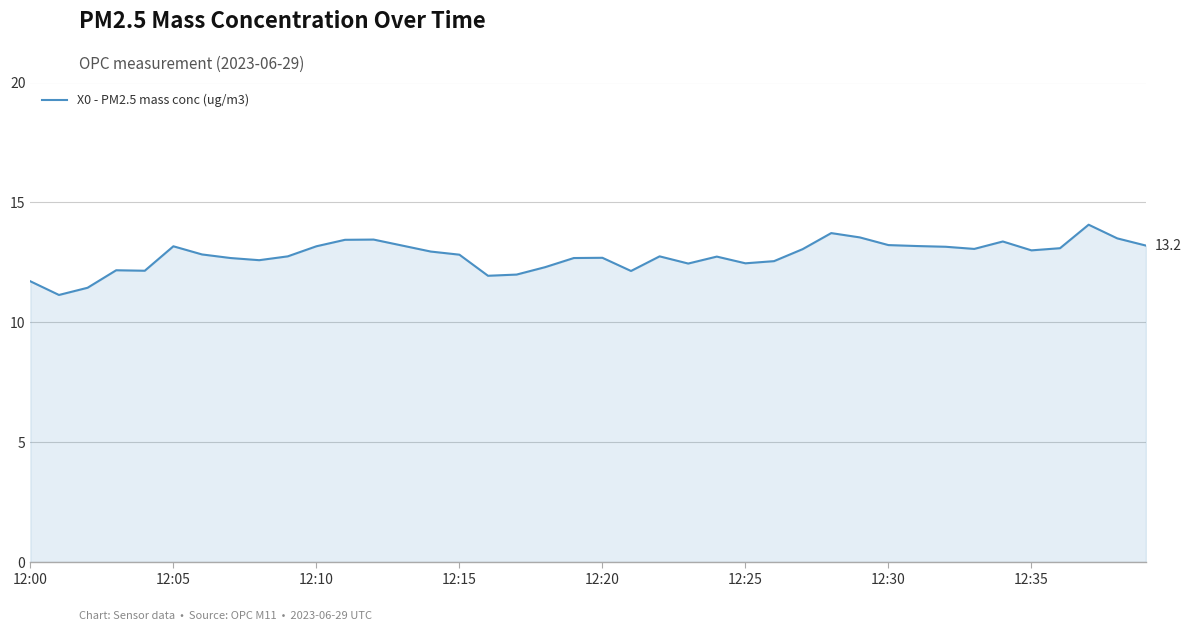

What is the difference between the maximum and minimum values?

2.9